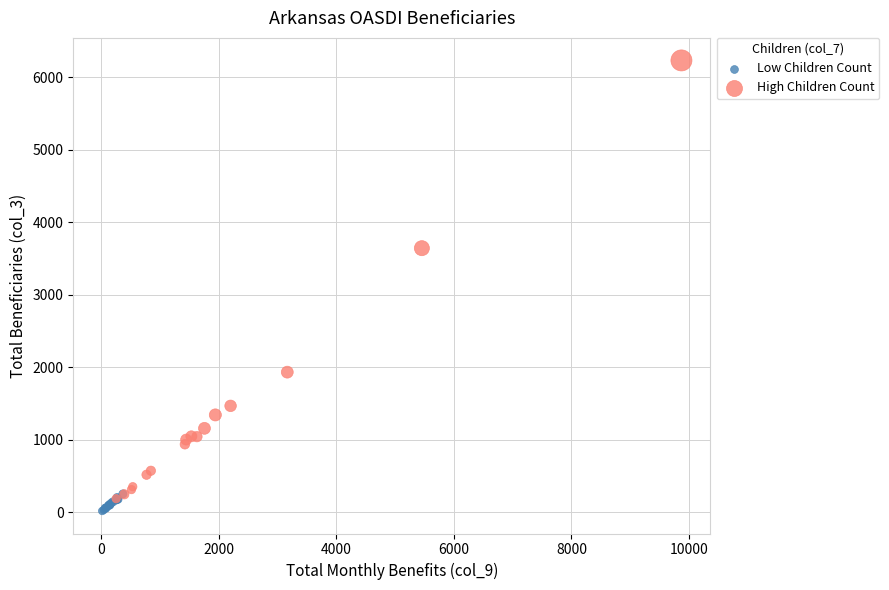

Which series has the largest Y range (max minus min)?

High Children Count